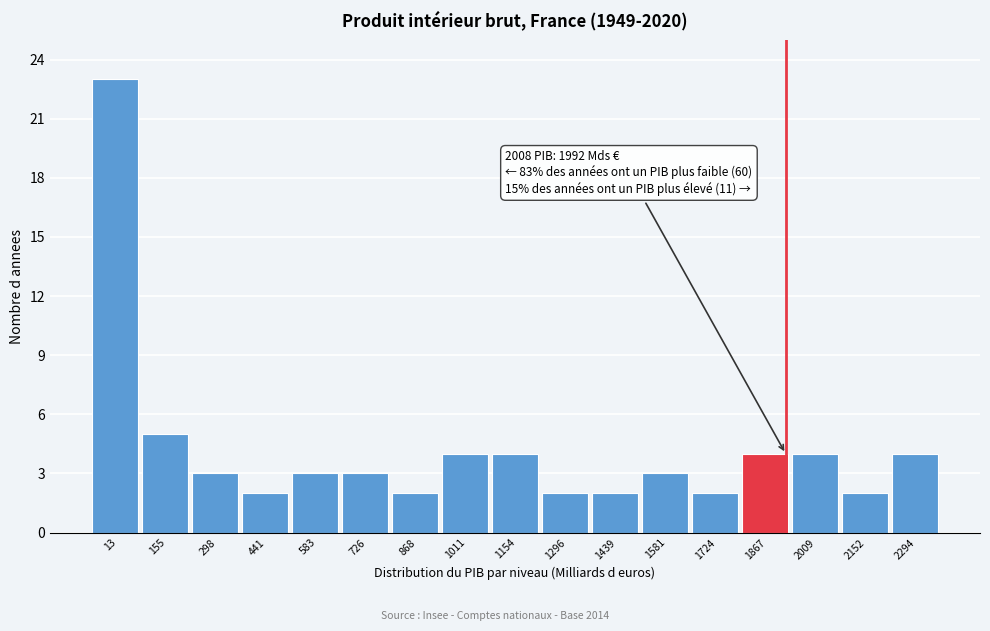

Reading left to right, what are all the values shown in this chart?

13=23	155=5	298=3	441=2	583=3	726=3	868=2	1011=4	1154=4	1296=2	1439=2	1581=3	1724=2	1867=4	2009=4	2152=2	2294=4